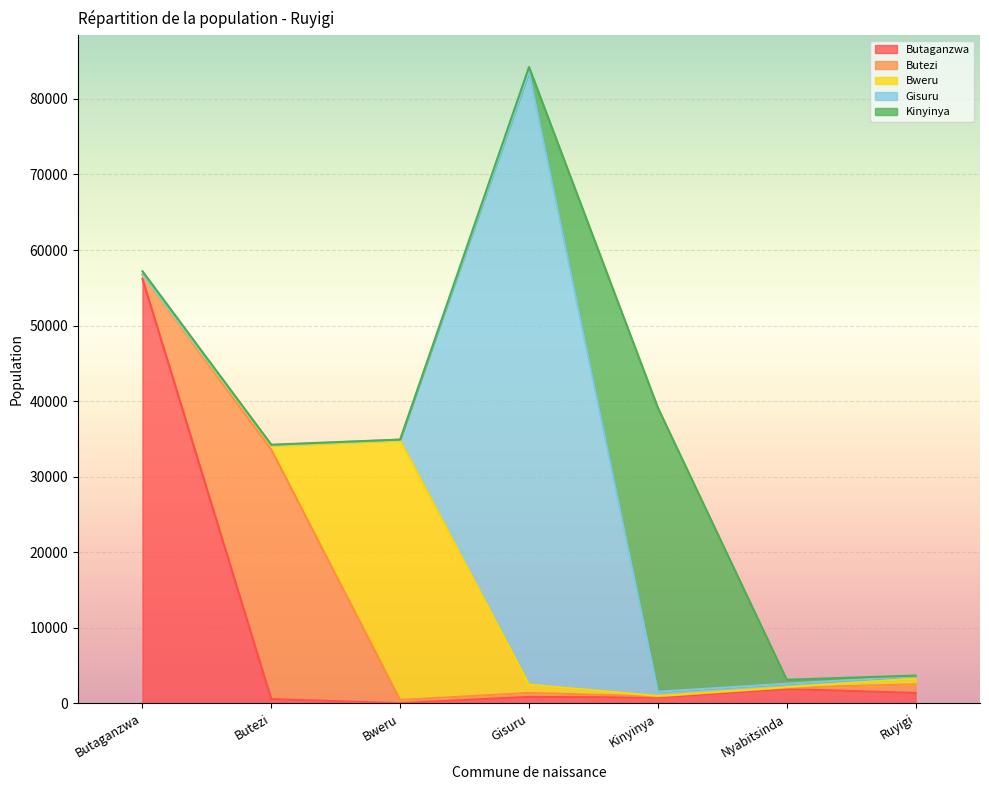

True or false: Butaganzwa has a value of 213 at Butezi.

False